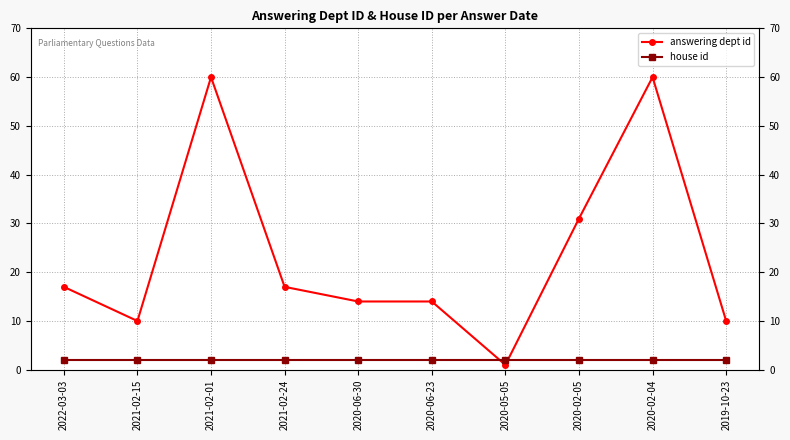

Which series has the largest range (max minus min)?

answering dept id